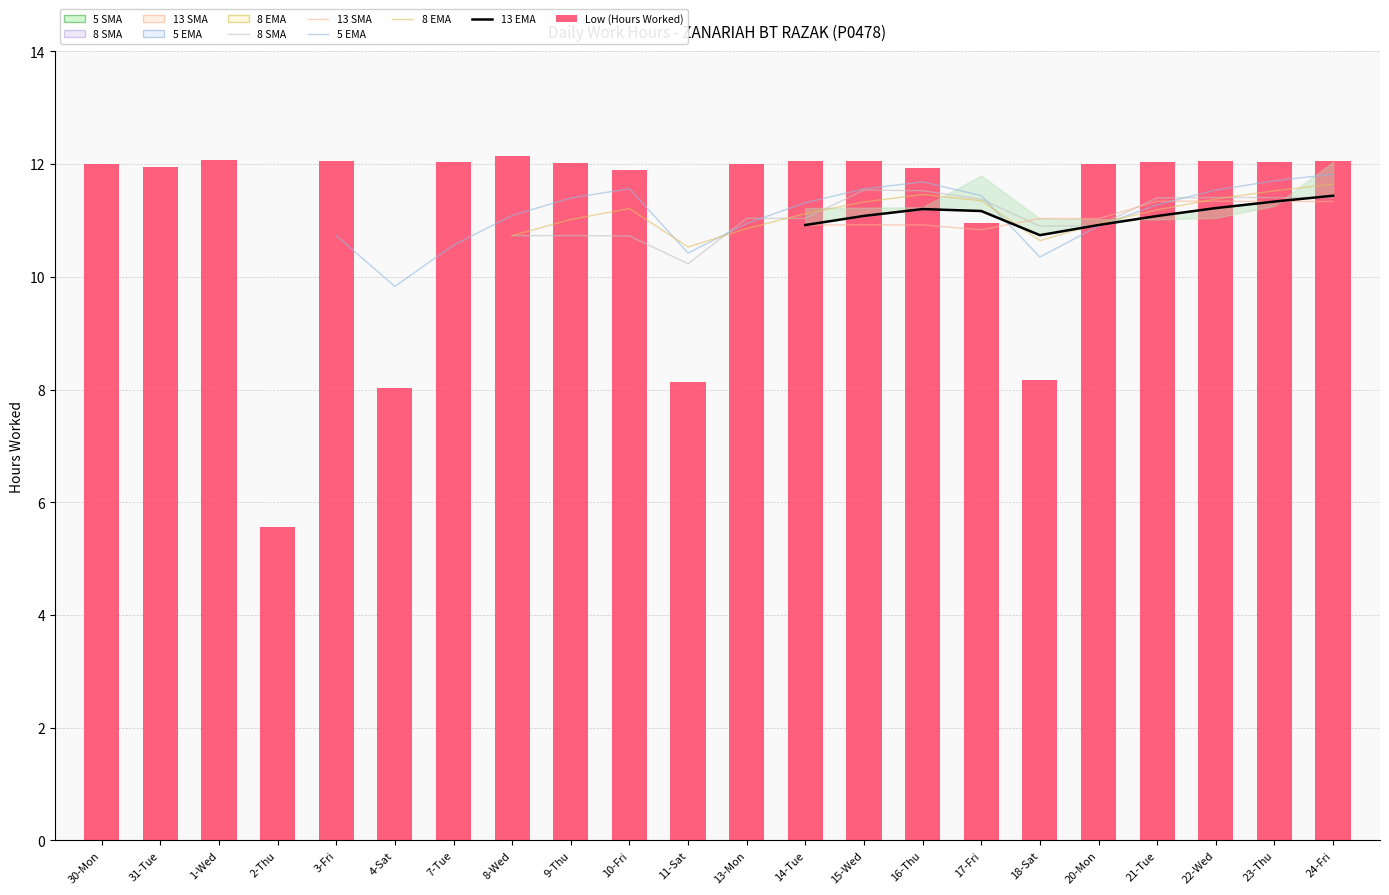

Which category has the highest value across all series?

8-Wed